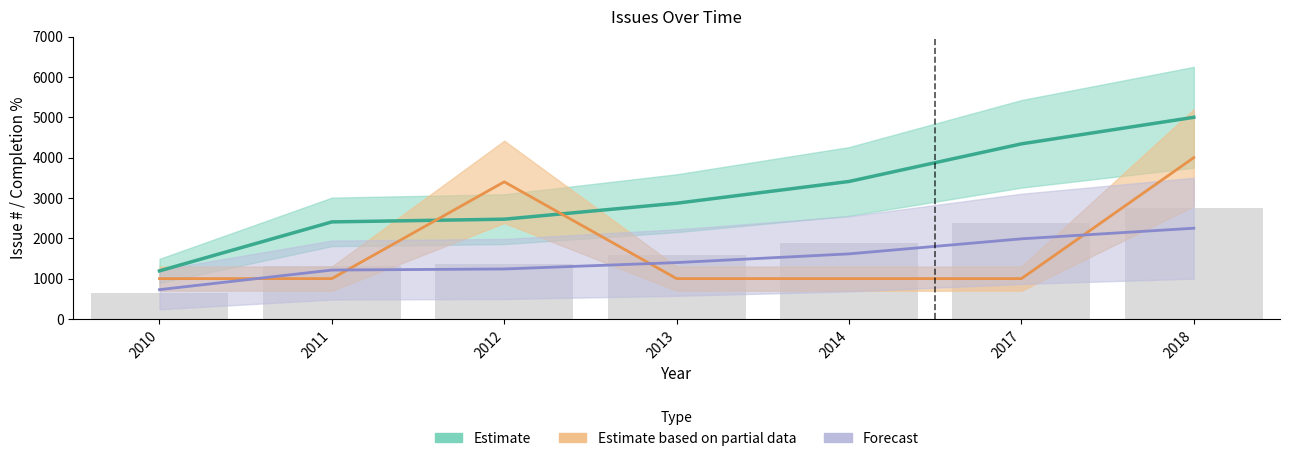

What is the sum of the Completion values at 2011 and 2012?

4400.0